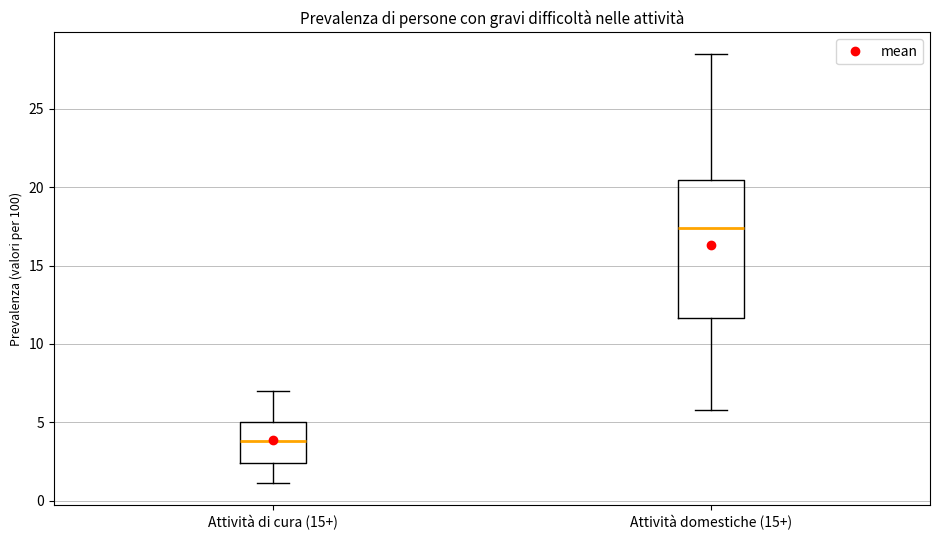

Where is the lower edge of the box for Attività di cura (15+) on the y-axis? The values are not printed on the chart, so give them approximately, as read against the axis.

2.5